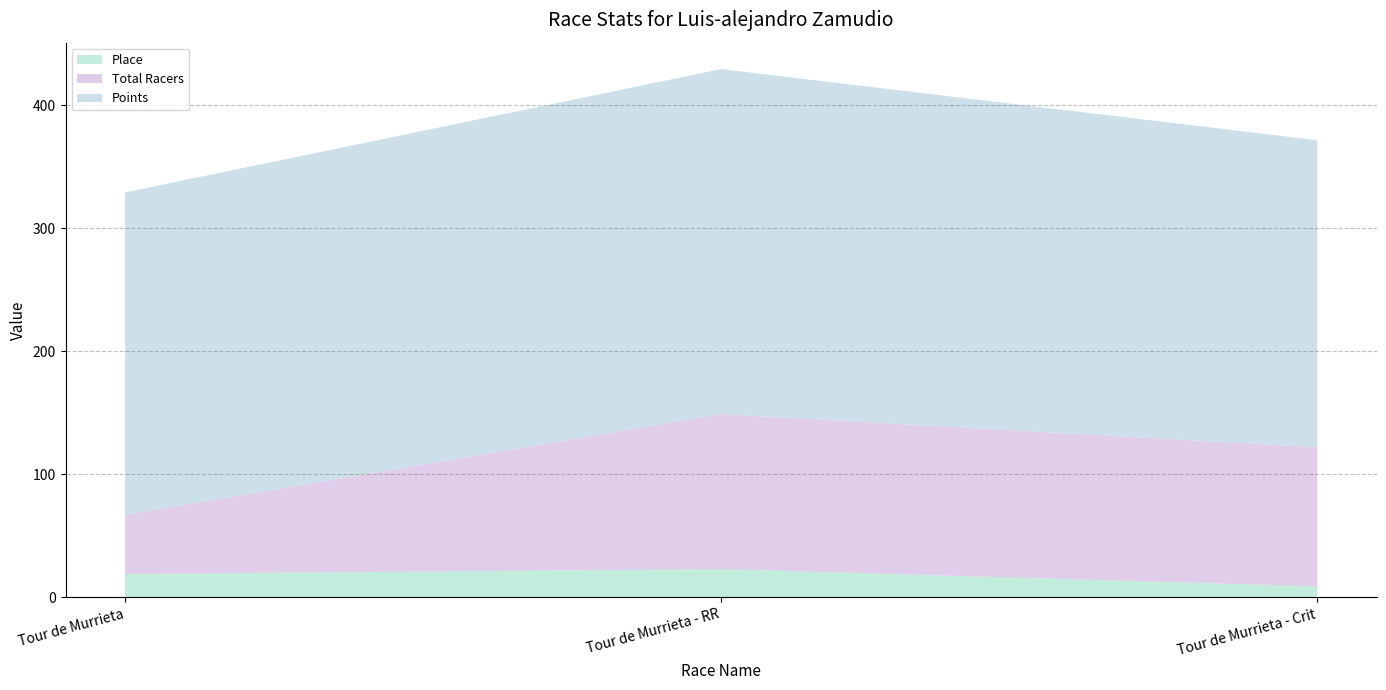

Reading left to right, transcribe all the data shown in this chart.

Place: Tour de Murrieta=19.0	Tour de Murrieta - RR=23.0	Tour de Murrieta - Crit=9.0
Total Racers: Tour de Murrieta=48.0	Tour de Murrieta - RR=126.0	Tour de Murrieta - Crit=113.0
Points: Tour de Murrieta=262.2	Tour de Murrieta - RR=280.5	Tour de Murrieta - Crit=249.7